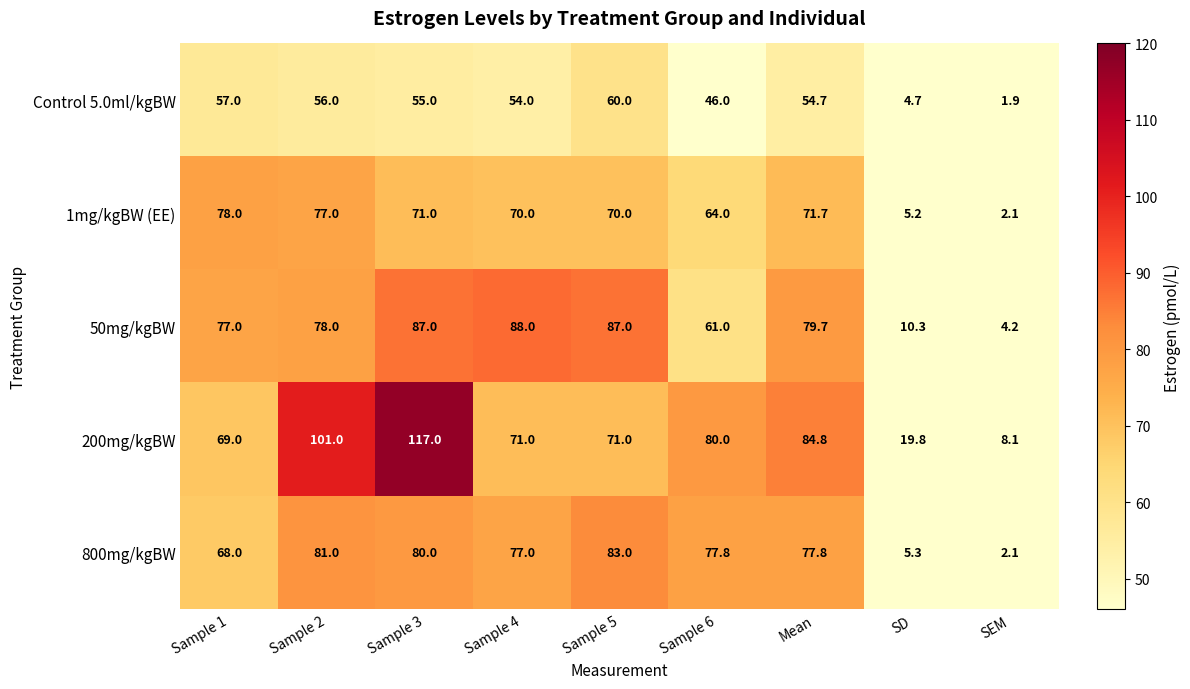

Which label corresponds to the smallest value in the chart?

SEM